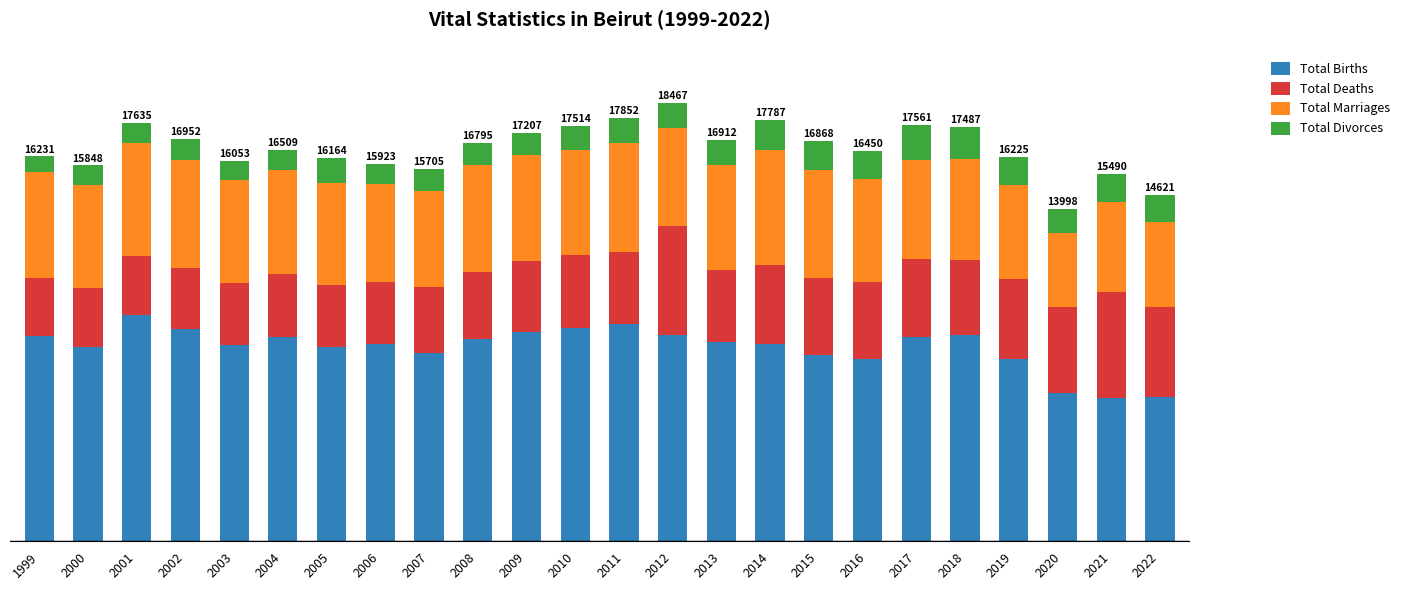

Are the bars horizontal?

No